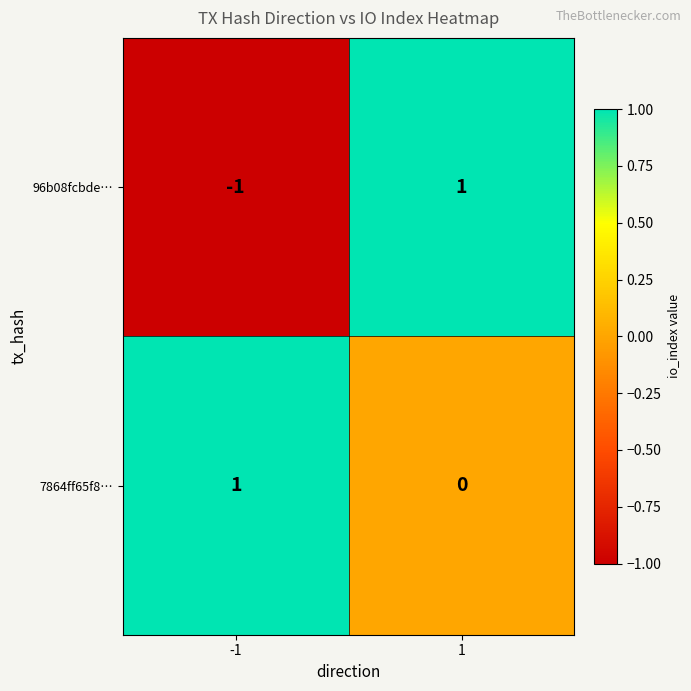

Which series has the largest total across all categories?

7864ff65f8…